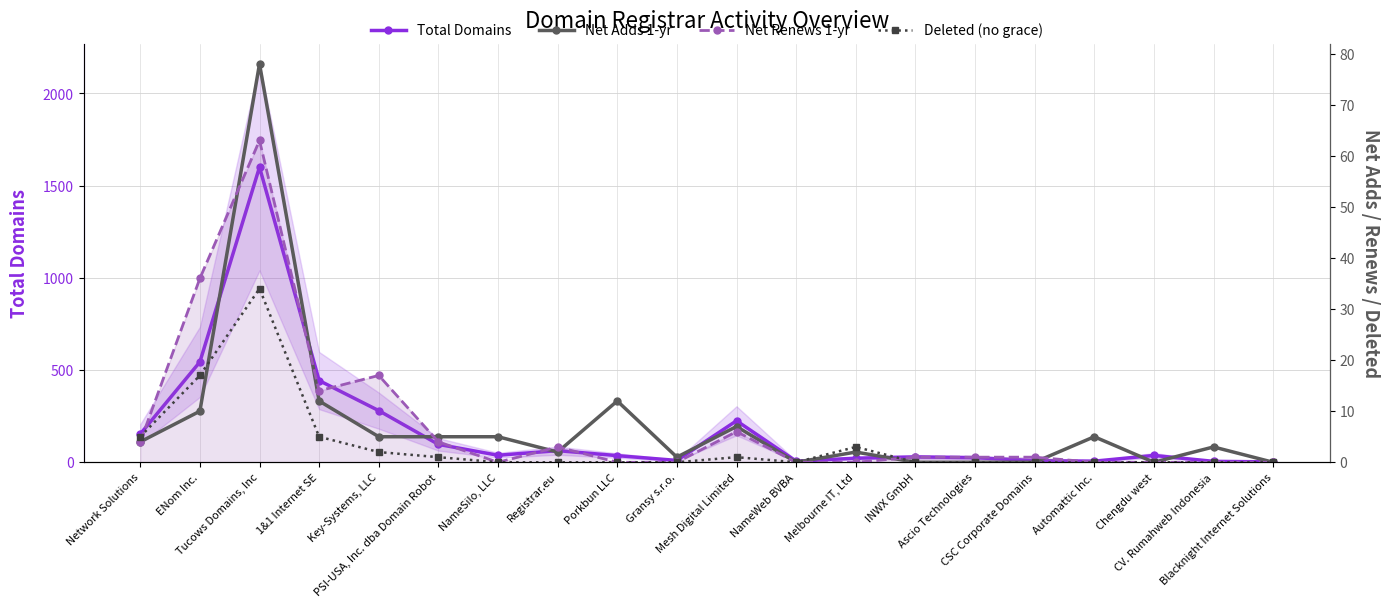

At which label is Net Renews 1-yr closest to 31?

ENom Inc.